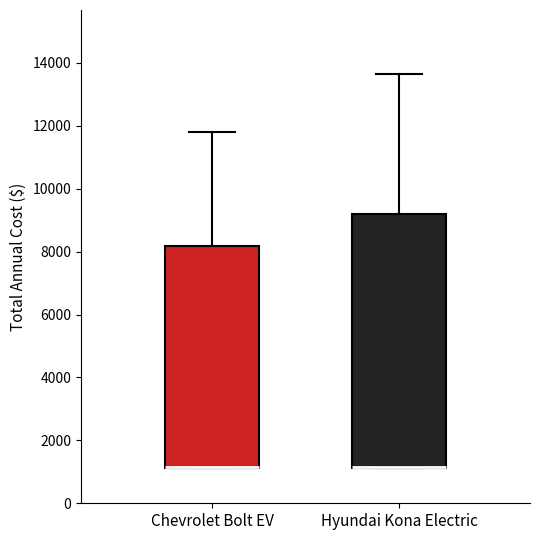

Which box is the tallest, from its lower edge to its upper edge?

Hyundai Kona Electric